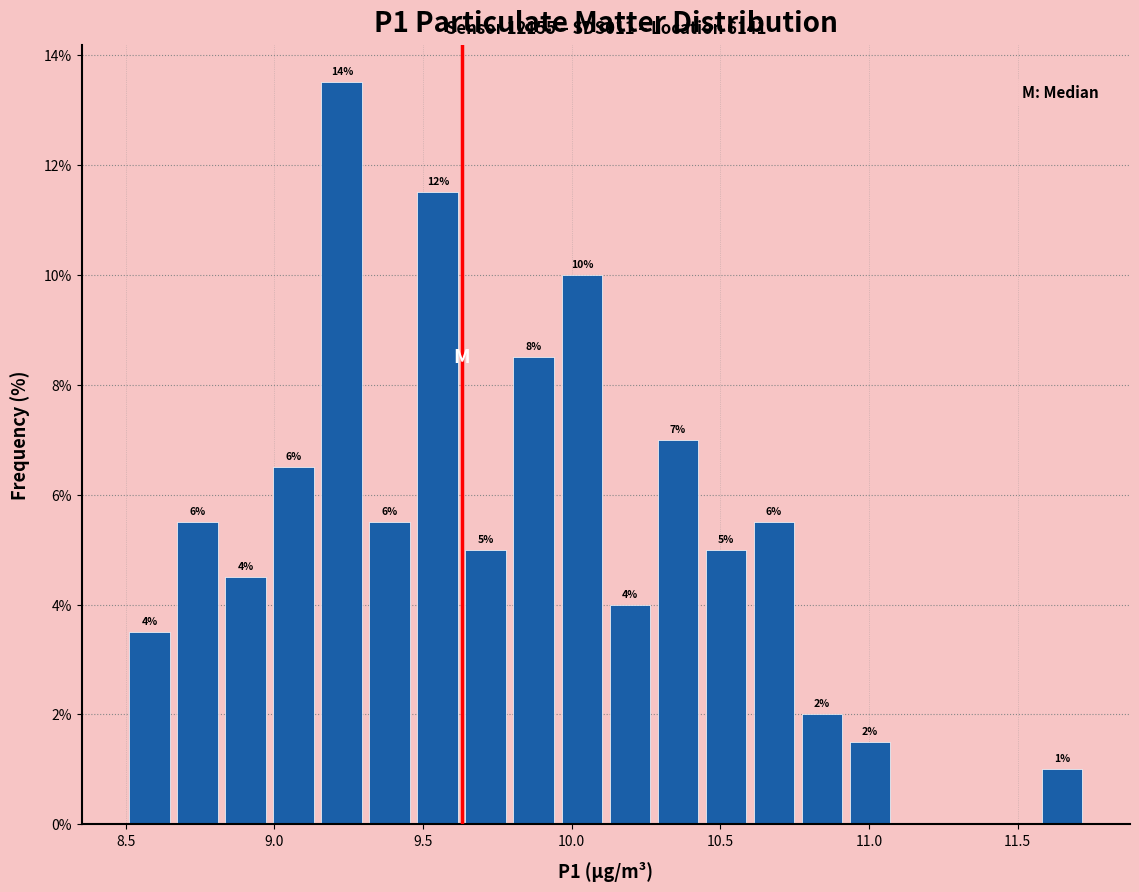

Read against the x-axis, roughly where is the centre of the tallest bar?

9.25